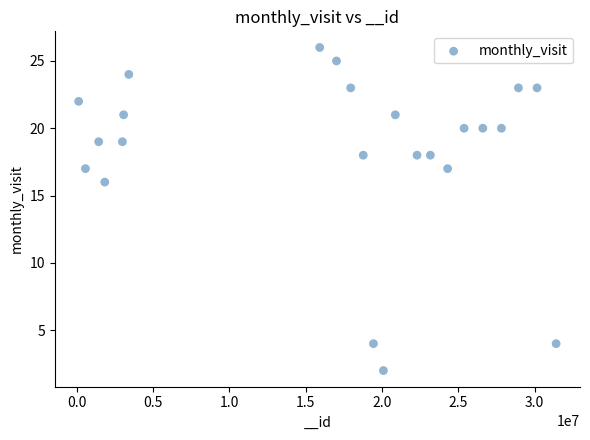

What is the range of X values (max minus min)?

31289721